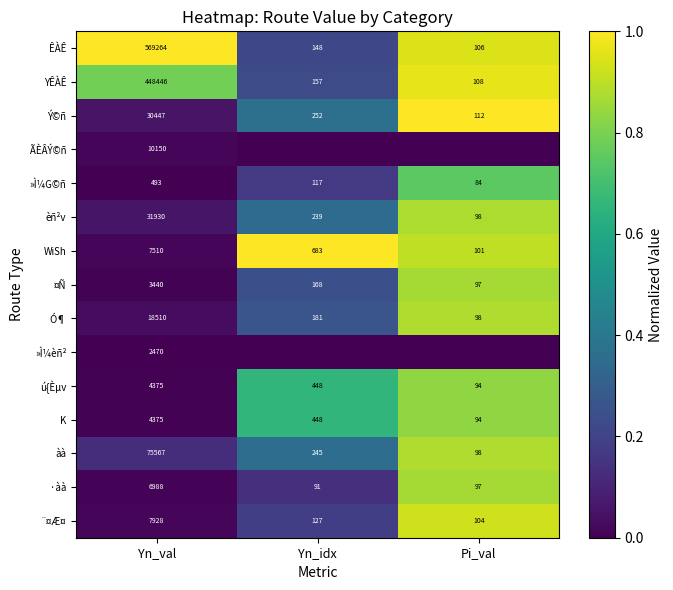

Which has a higher value, Yn_val or Yn_idx?

Yn_val